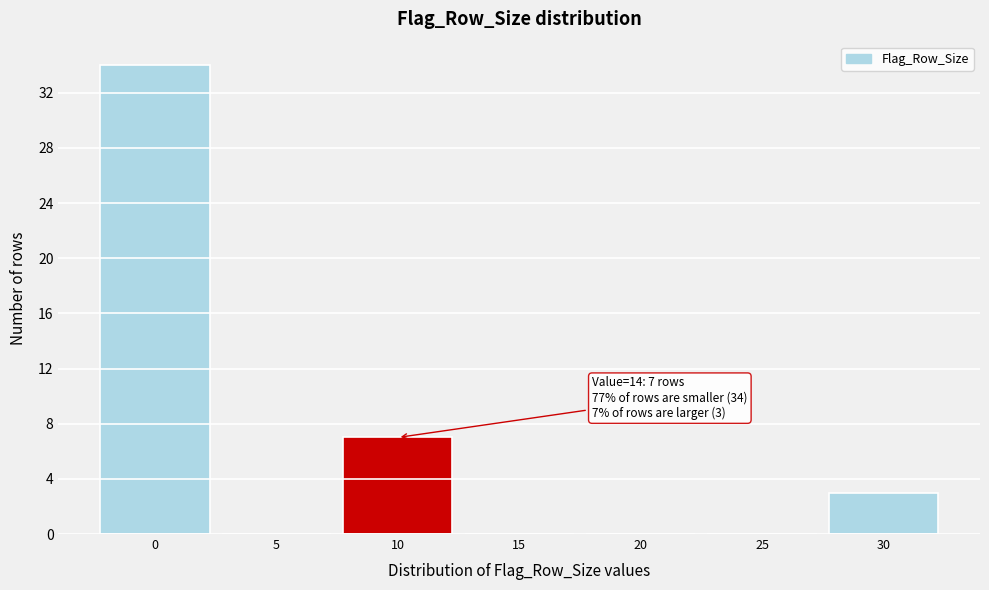

Reading right to left, what are all the values shown in this chart?

30=3	25=0	20=0	15=0	10=7	5=0	0=34